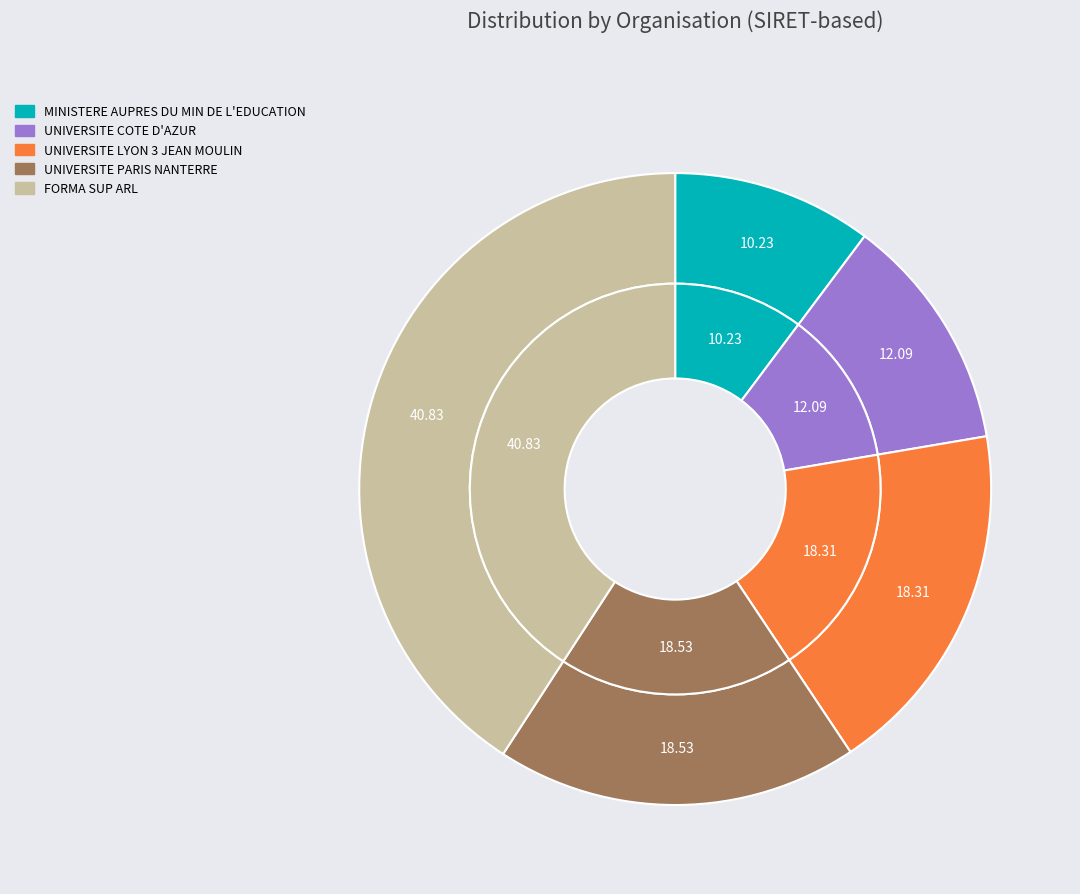

How many slices are in this pie chart?

5